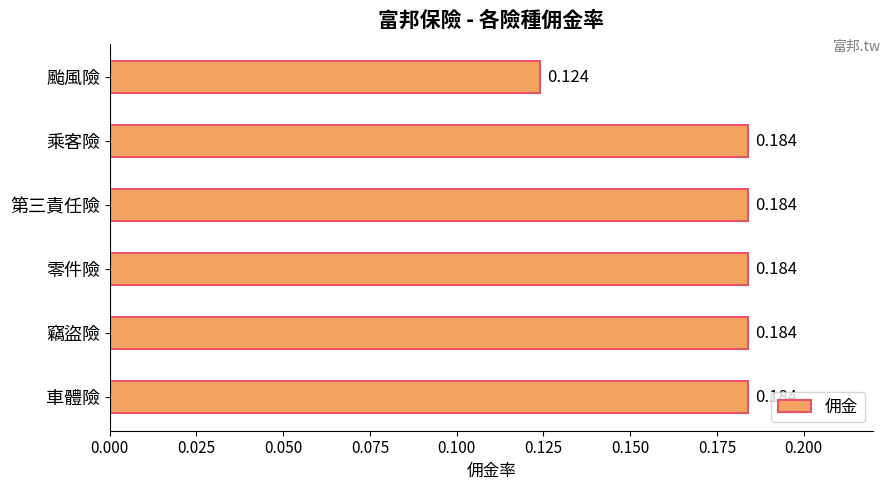

Which has a higher value, 颱風險 or 第三責任險?

第三責任險